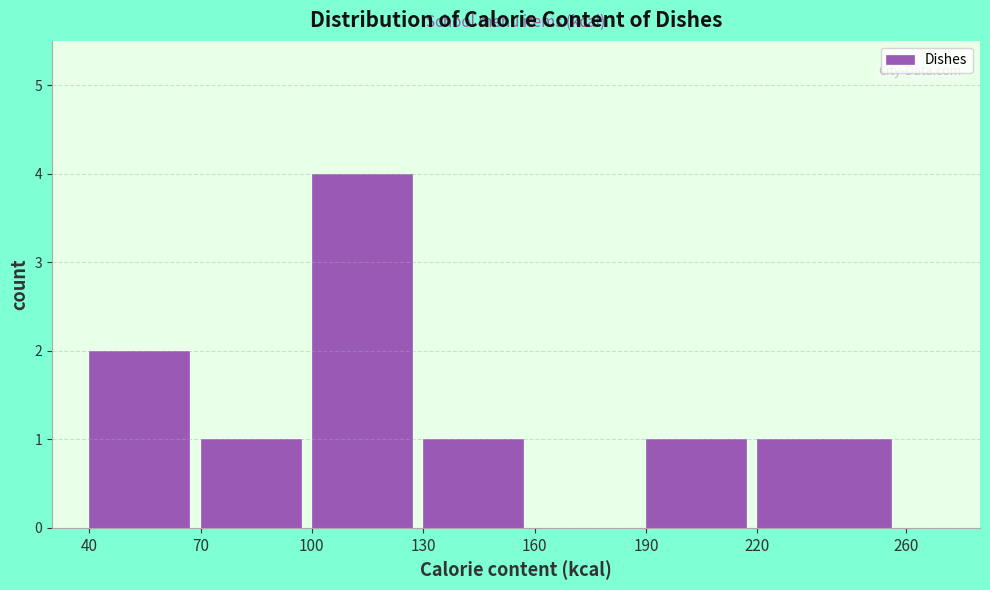

What is the height of the bar covering 220 to 260 on the x-axis? The values are not printed on the chart, so give them approximately, as read against the axis.

1